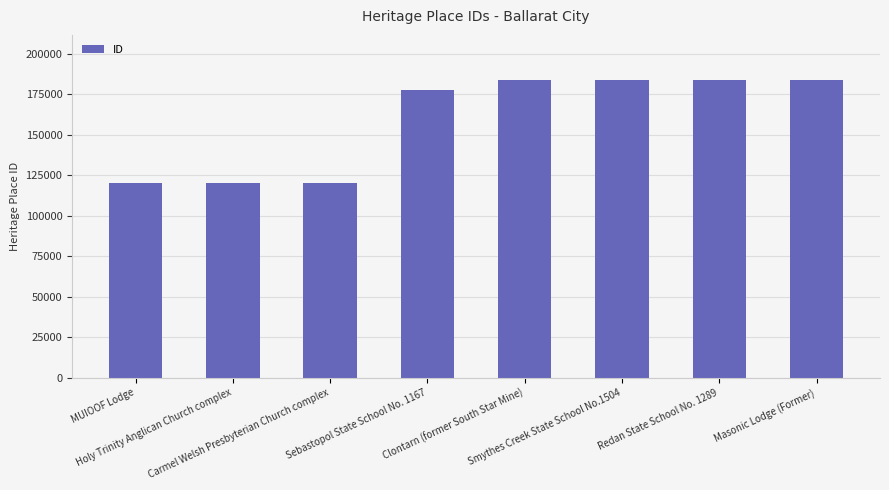

The chart shows a value of 77826 at MUIOOF Lodge. True or false?

False